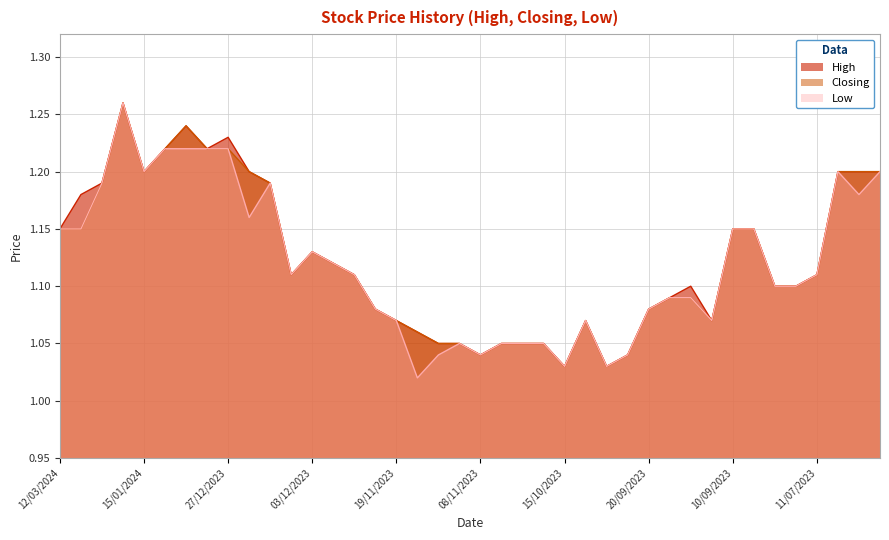

Count the number of categories in the chart.

40